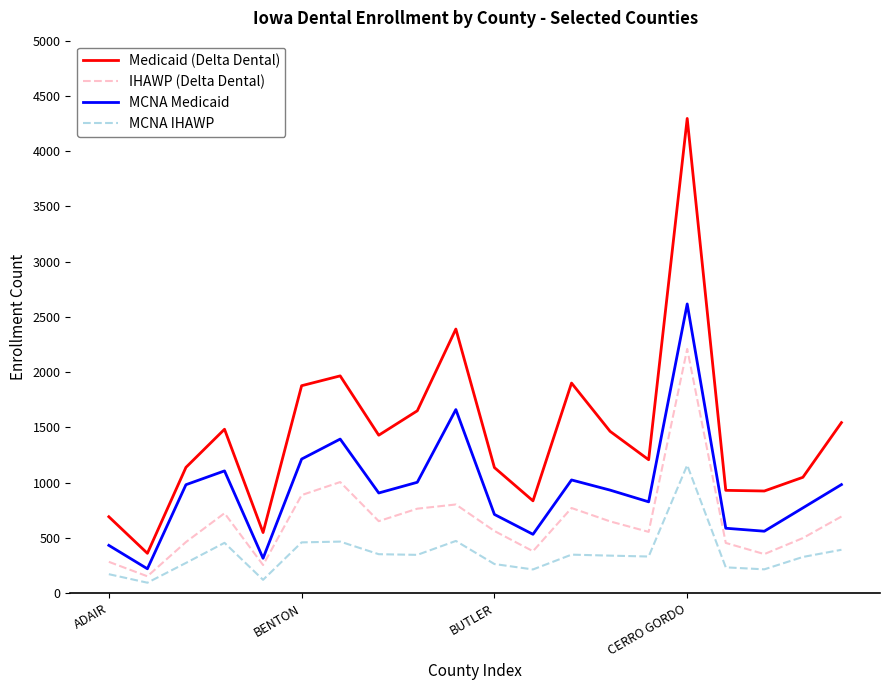

Rank the series by their maximum value, from highest to lowest.

Medicaid (Delta Dental), MCNA Medicaid, IHAWP (Delta Dental), MCNA IHAWP